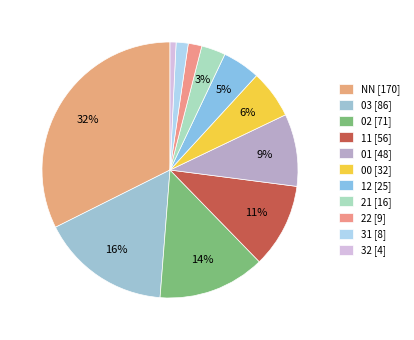

What is the ratio of the value at 12 to the value at NN?

0.1